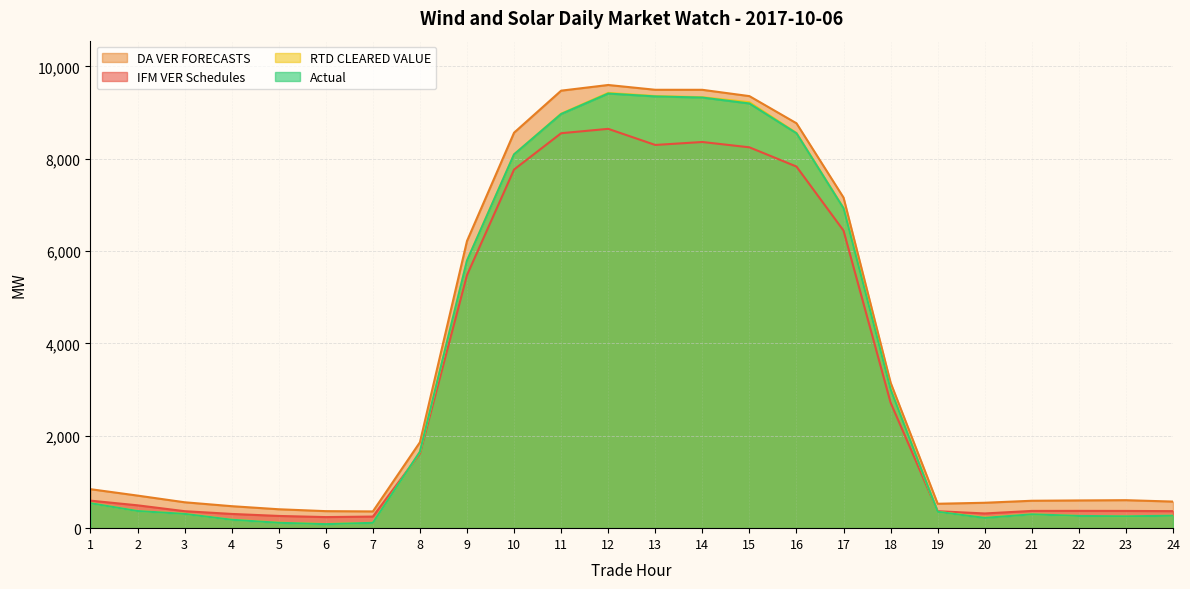

What is the value of the DA VER FORECASTS point at the 4th from the left?

476.3